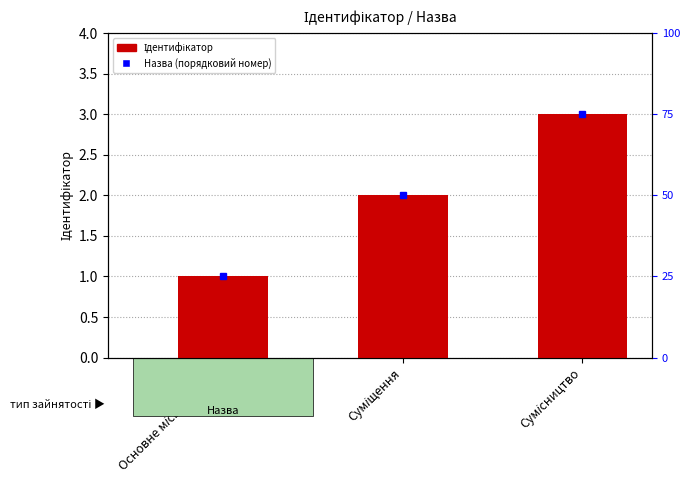

What is the label of the 1st bar from the left?

Основне місце роботи